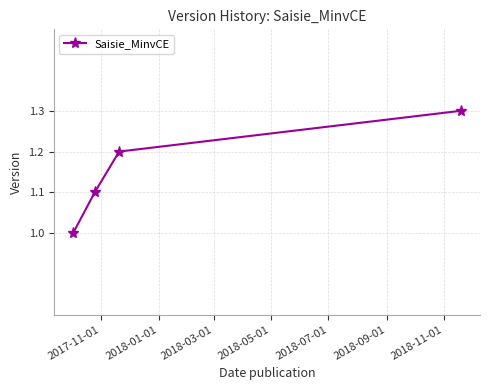

What is the value of the 3rd point from the left?

1.2